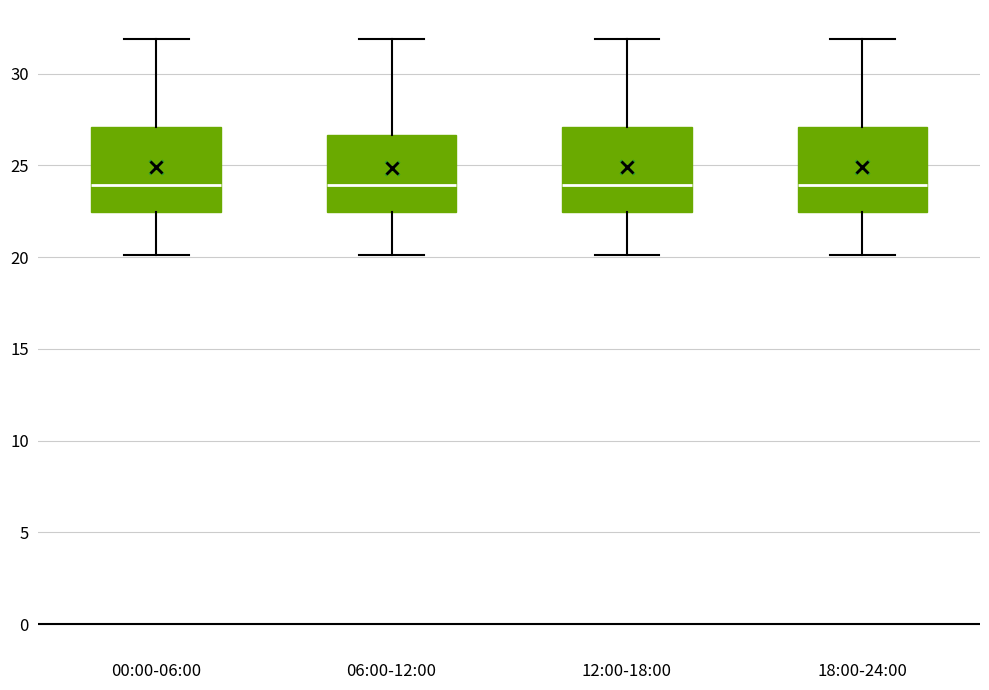

Reading left to right, transcribe this box plot: for each box, give where its median line is, the range the box spans, and where its two whiskers end, as read against the y-axis. The values are not printed on the chart, so give them approximately, as read against the axis.

00:00-06:00: median 24.0, box 22.5 to 27.0, whiskers 20.0 to 32.0
06:00-12:00: median 24.0, box 22.5 to 26.5, whiskers 20.0 to 32.0
12:00-18:00: median 24.0, box 22.5 to 27.0, whiskers 20.0 to 32.0
18:00-24:00: median 24.0, box 22.5 to 27.0, whiskers 20.0 to 32.0